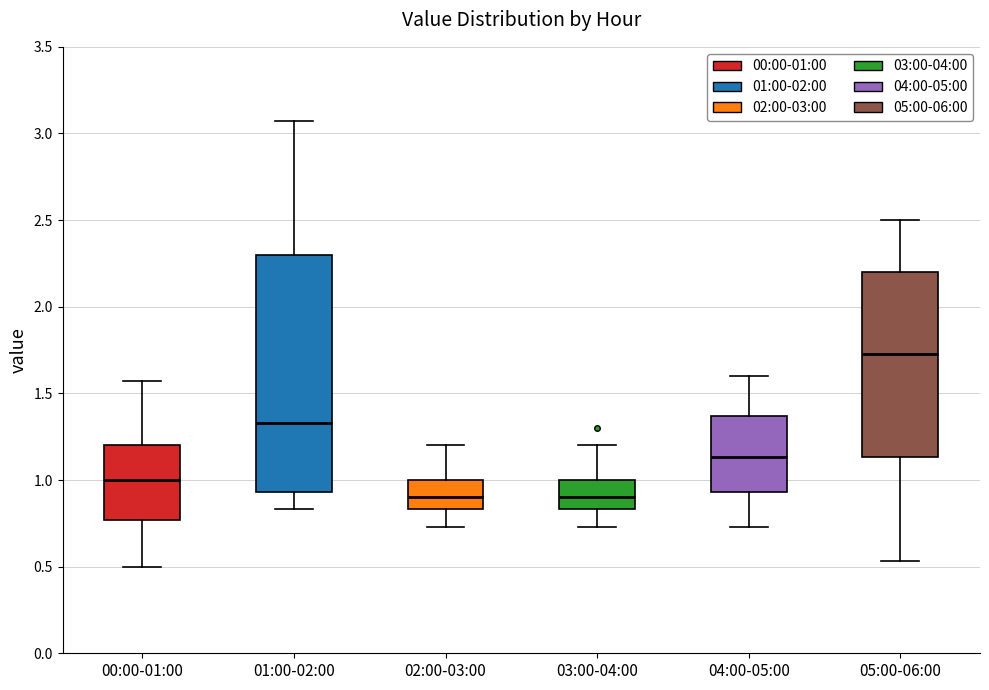

Which box is the tallest, from its lower edge to its upper edge?

01:00-02:00